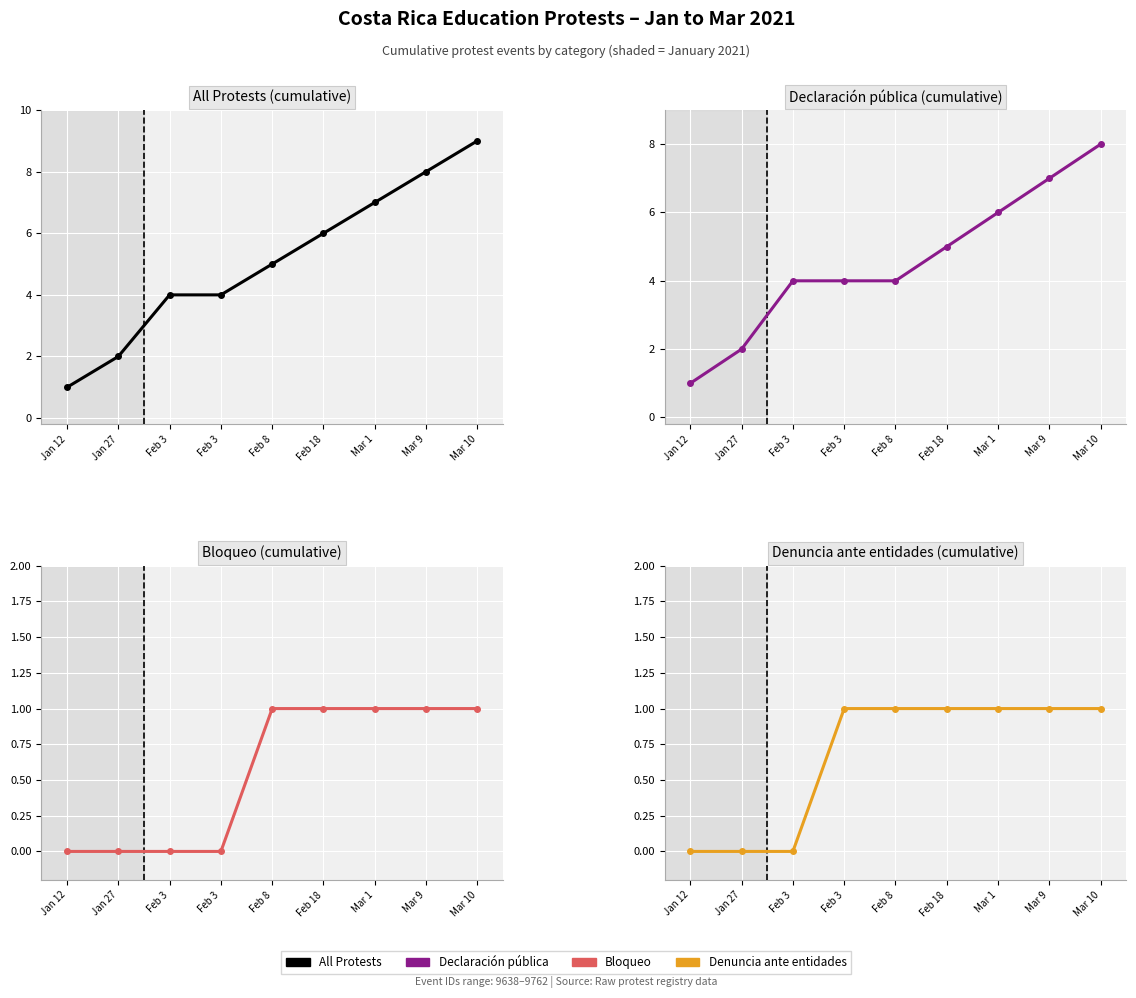

True or false: Declaración pública (cumulative) has a value of 2 at Jan 27.

True